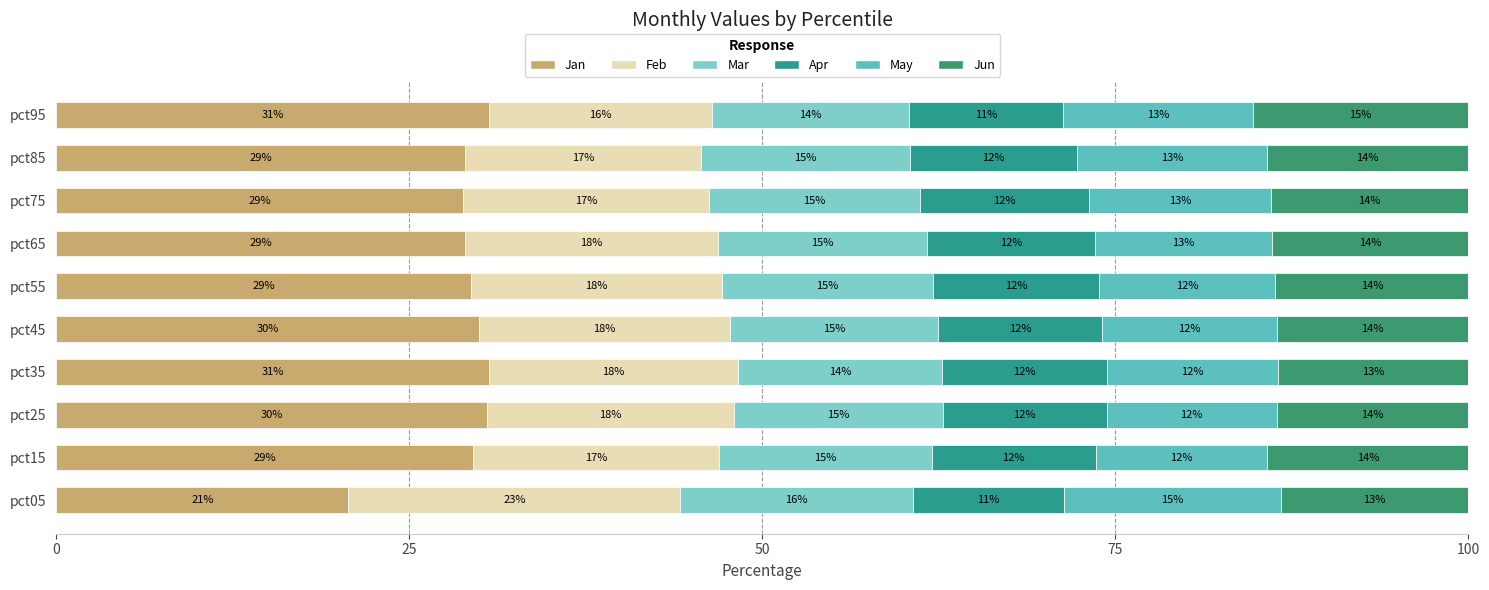

How many categories are shown in the chart?

10